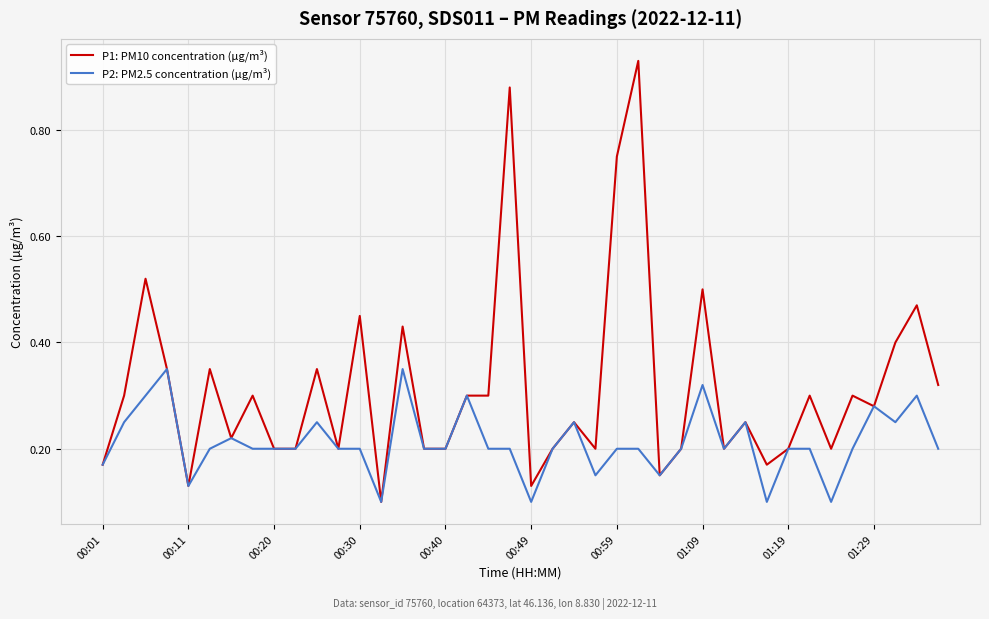

Does the chart have visible grid lines?

Yes